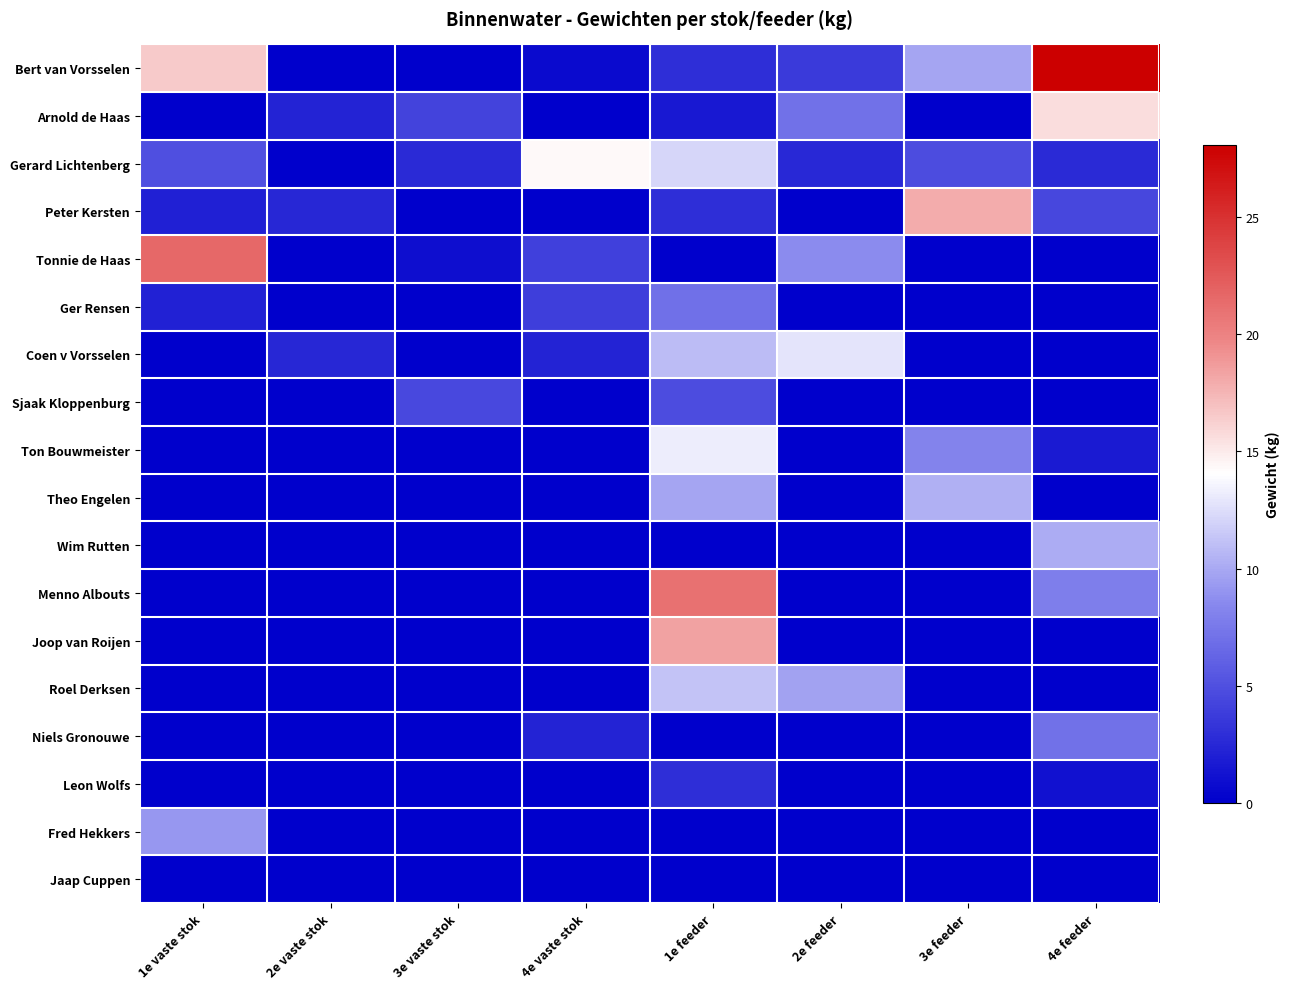

At how many categories does at least one series exceed 19?

3